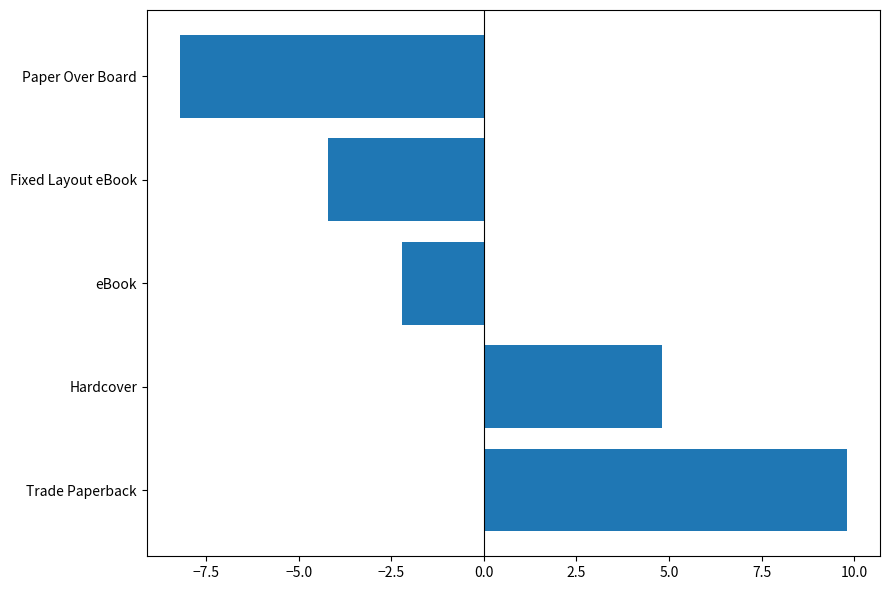

How many data points are above -2?

2